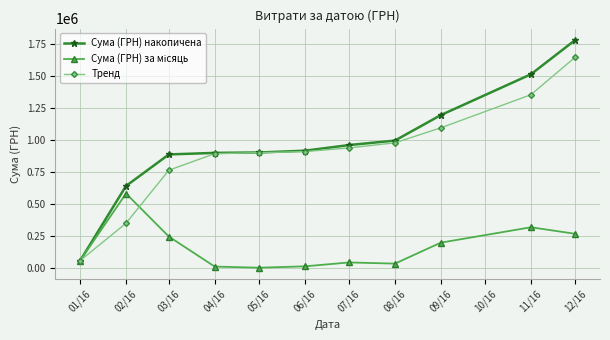

At which category is the sum across all series the highest?

12/16